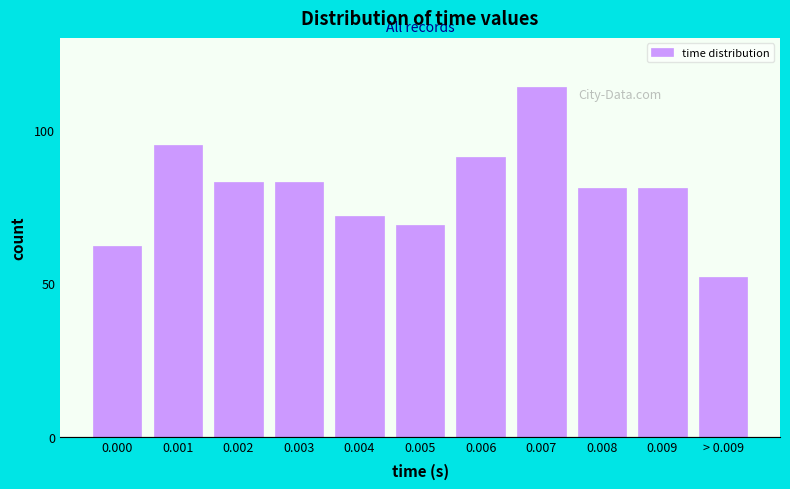

Reading left to right, transcribe all the data shown in this chart.

62	95	83	83	72	69	91	114	81	81	52